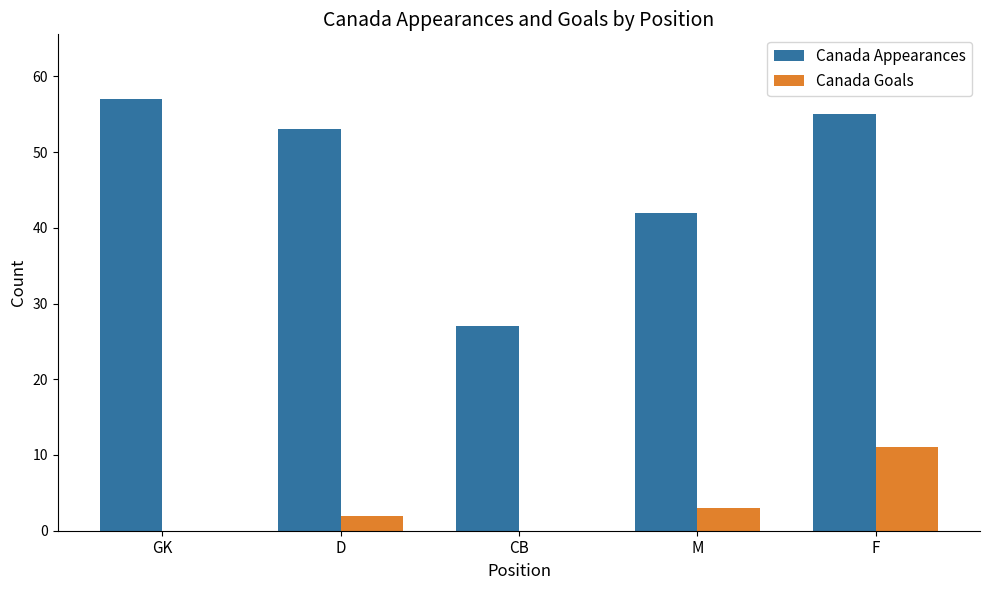

What is the maximum value for Canada Appearances?

57